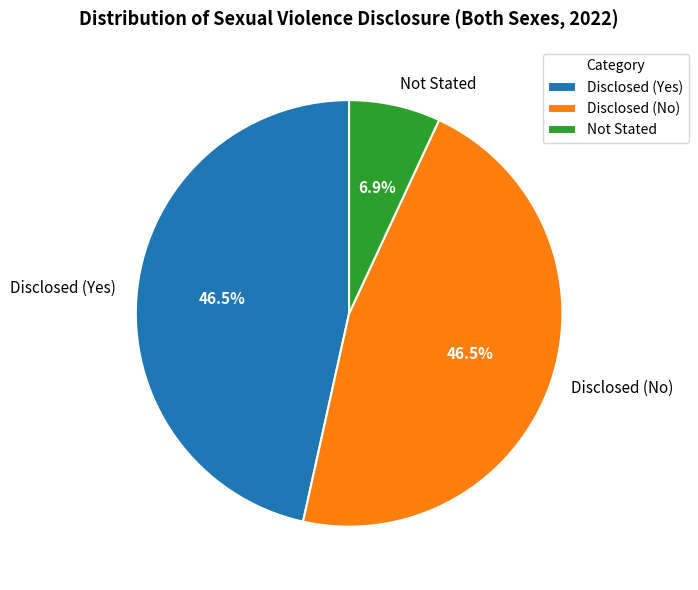

What is the smallest slice in the pie chart?

Not Stated